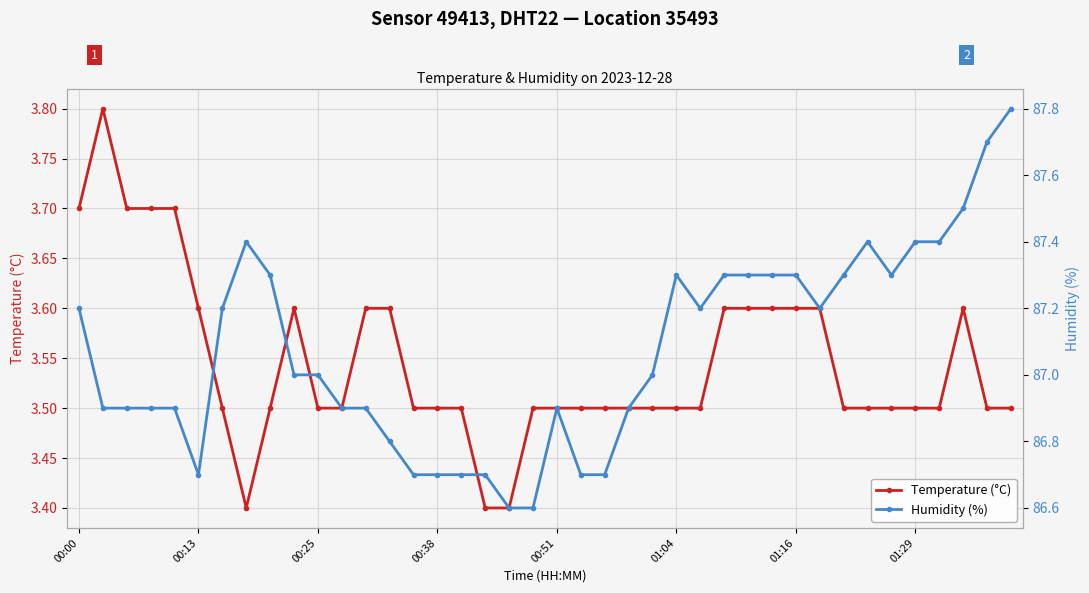

What is the difference between the Humidity (%) values at 00:00 and 8?

0.1